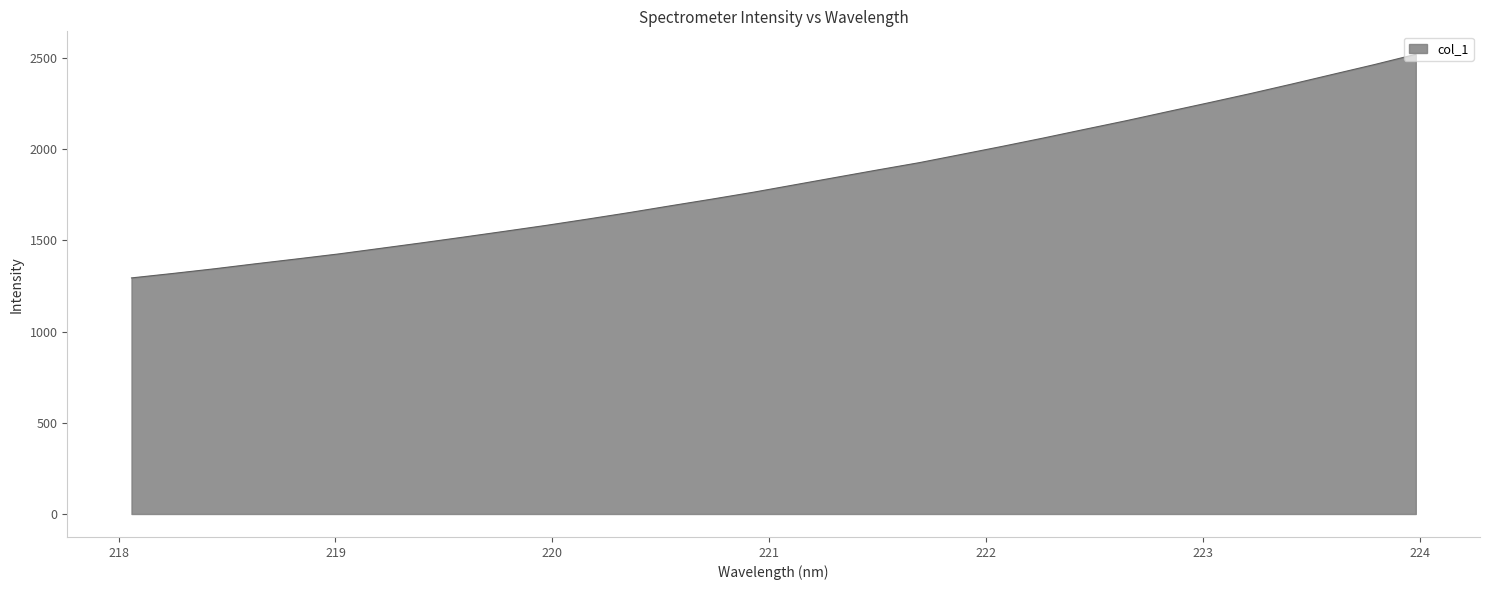

What is the smallest value displayed?

1294.1